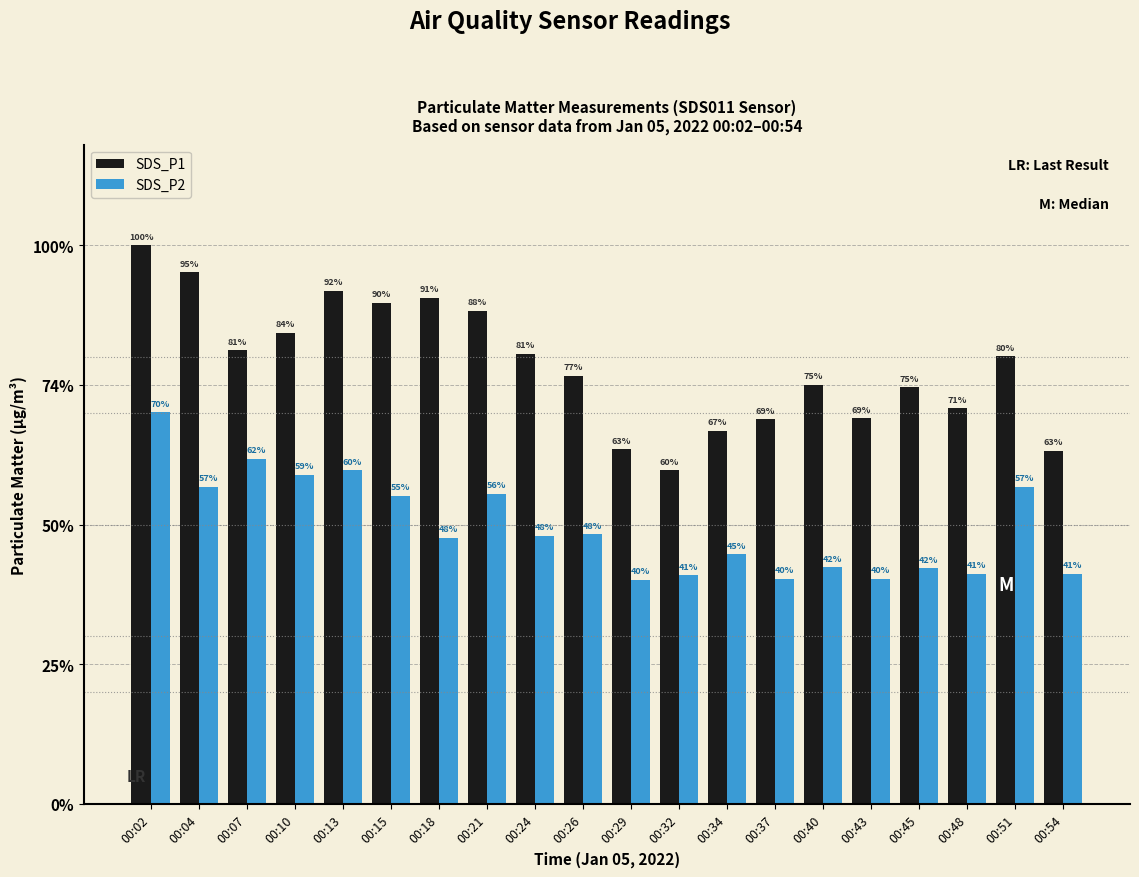

What are all the series names shown in the legend?

SDS_P1, SDS_P2